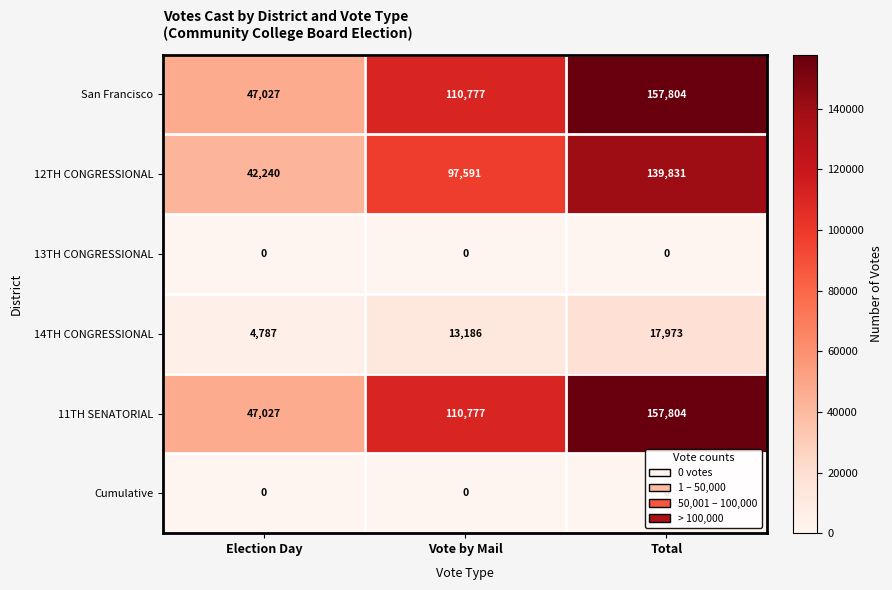

What is the difference between the maximum and second lowest values in the 12TH CONGRESSIONAL series?

42240